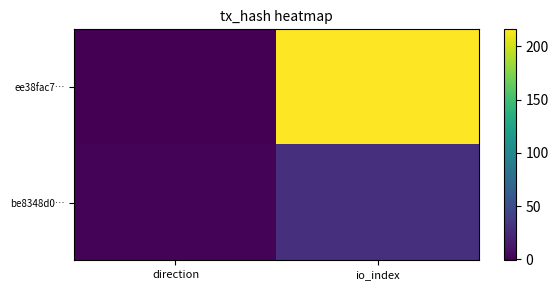

Count the number of categories in the chart.

2